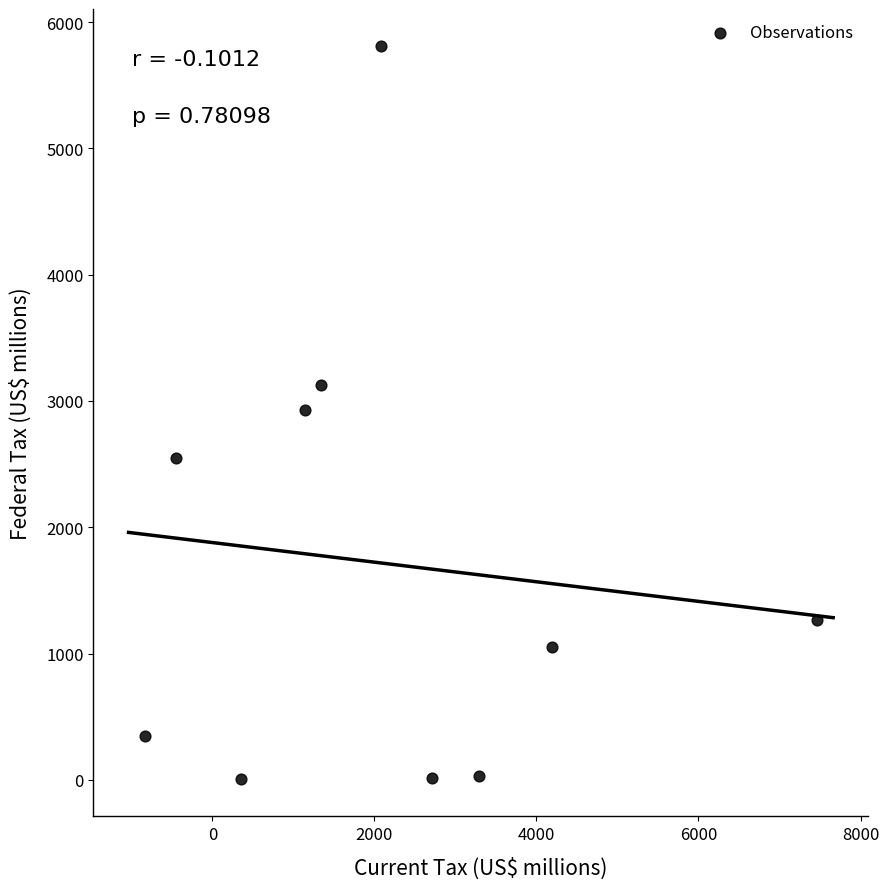

What is the range of X values (max minus min)?

8296